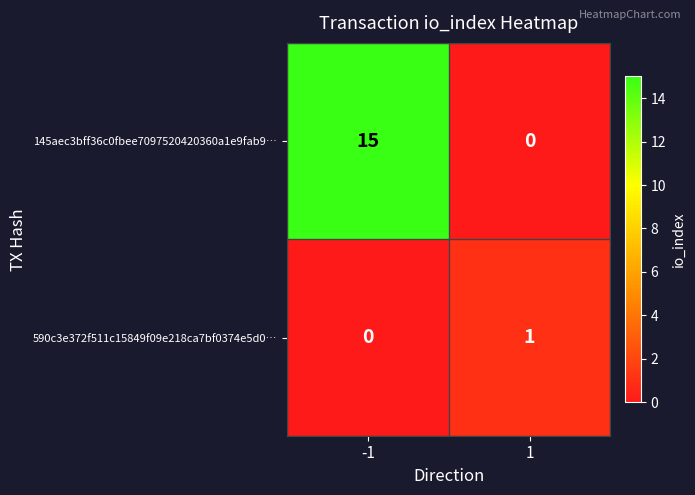

What is the spread (max minus min) of values at 1?

1